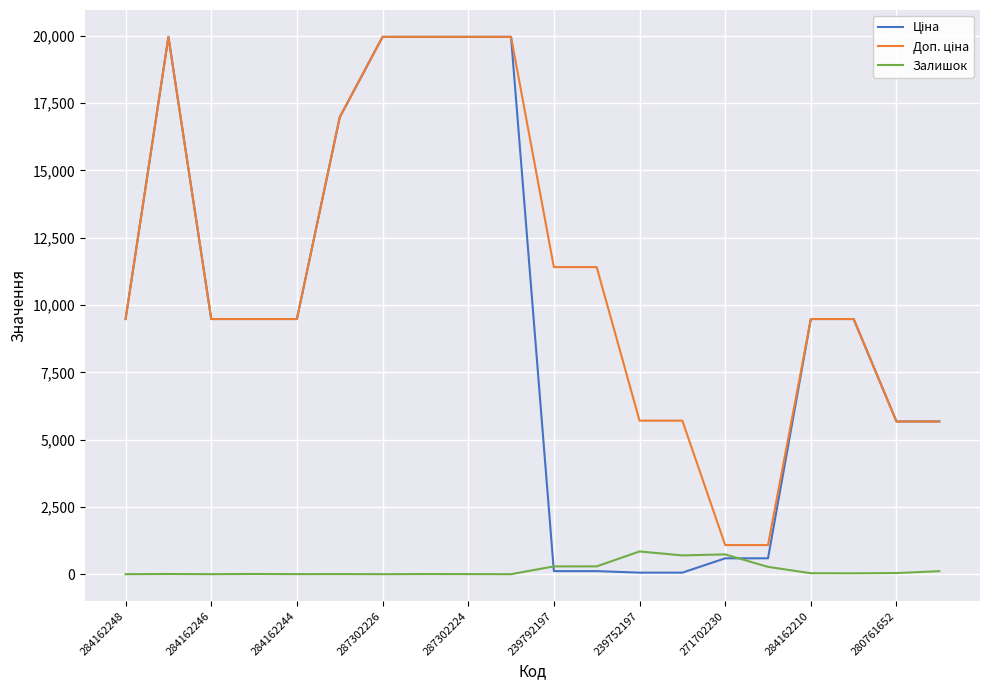

How many lines are shown in the chart?

3